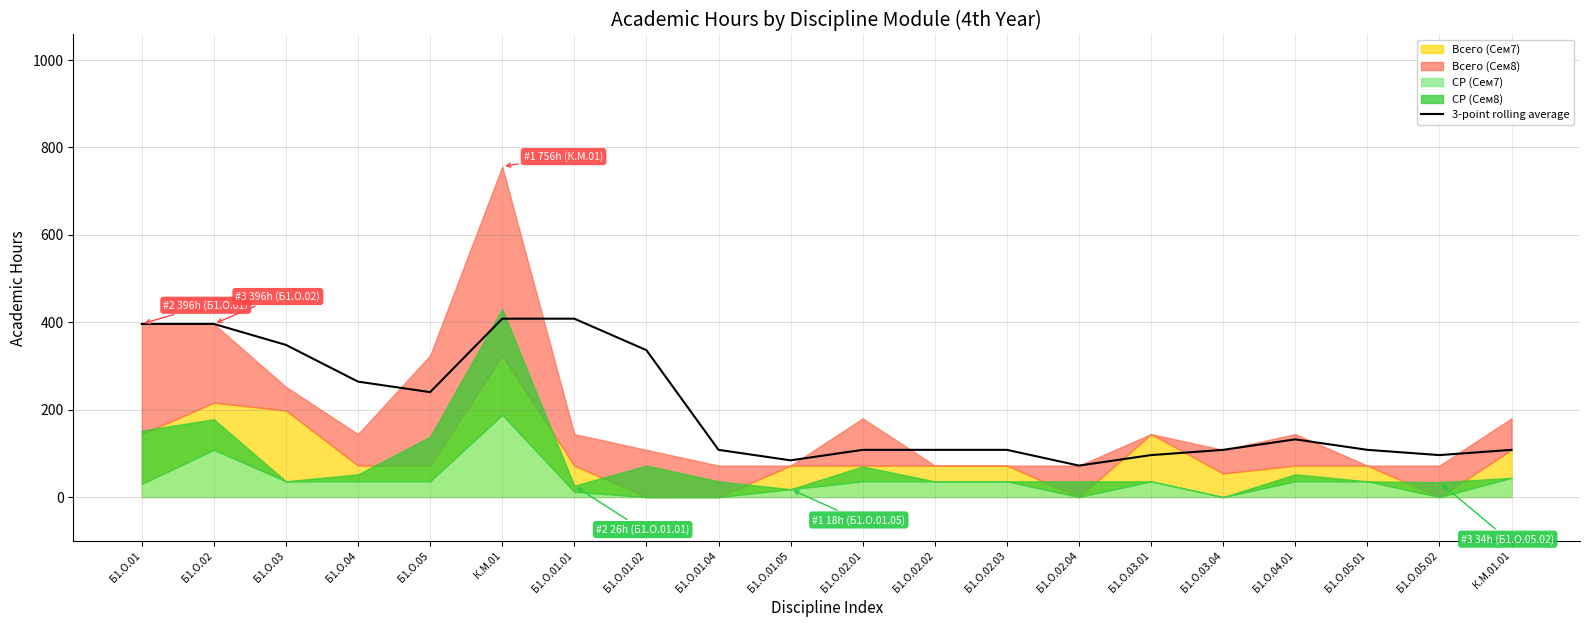

Does the chart have visible grid lines?

Yes